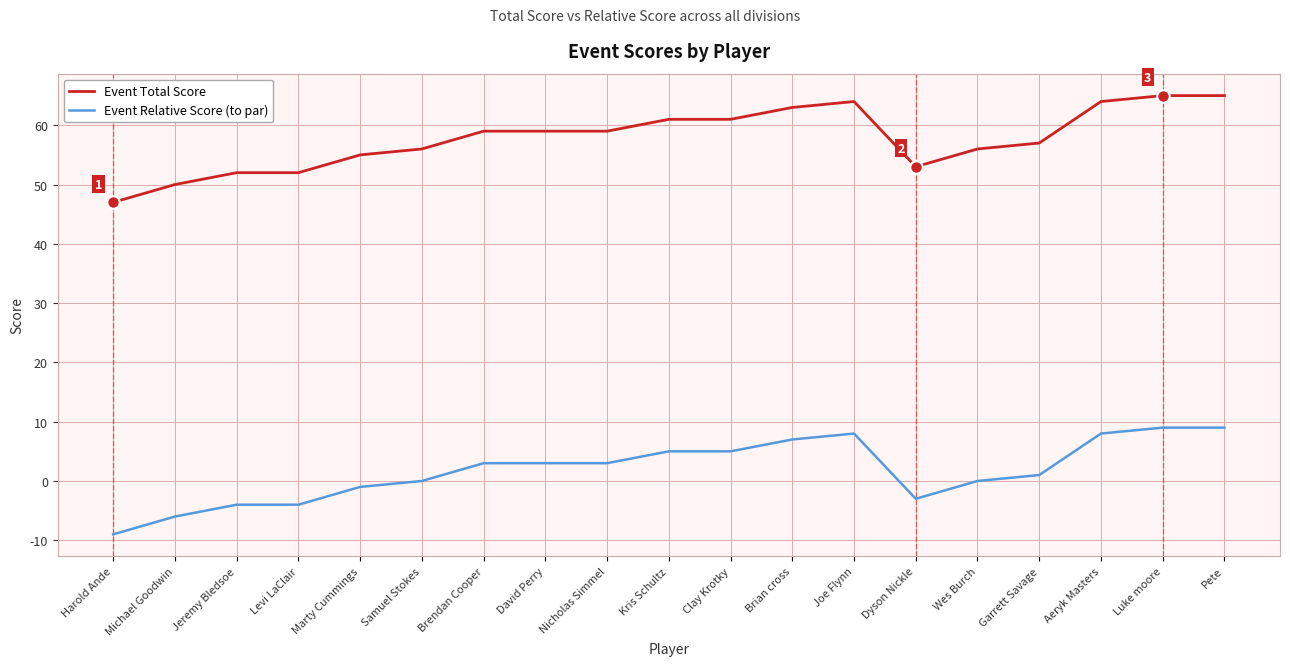

What is the difference between the second highest and minimum values in the Event Total Score series?

18